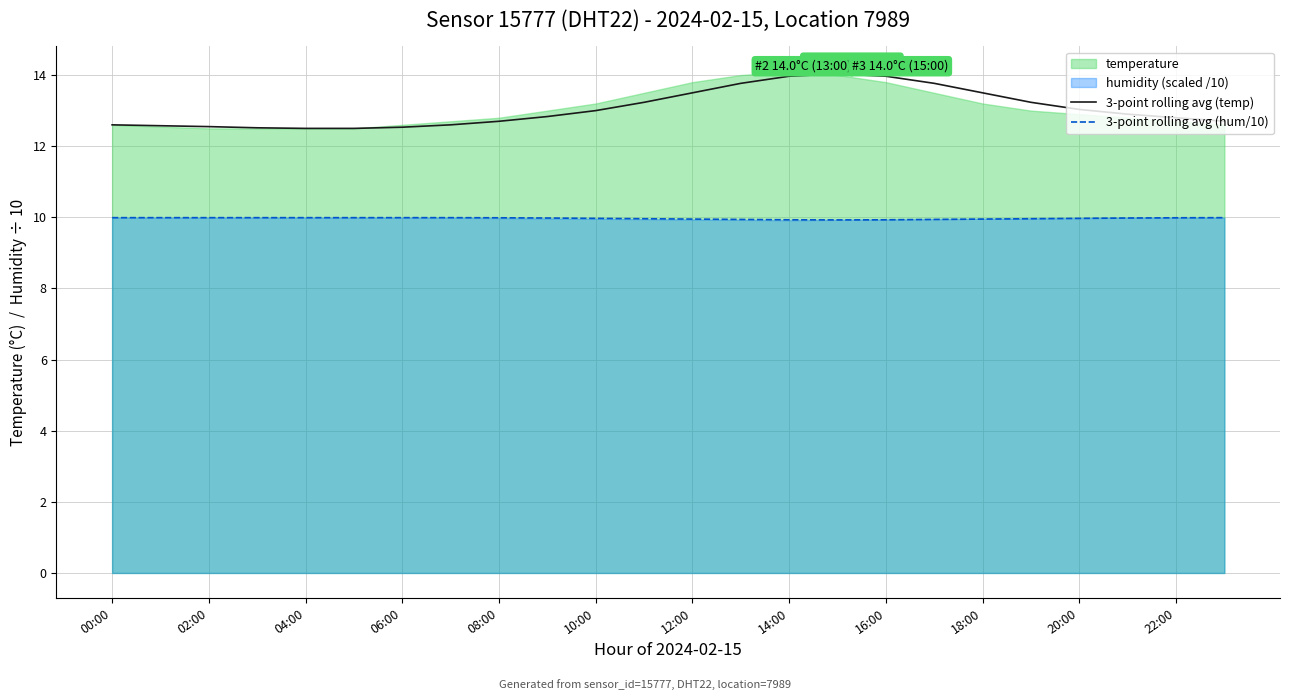

At which category is the sum across all series the highest?

15